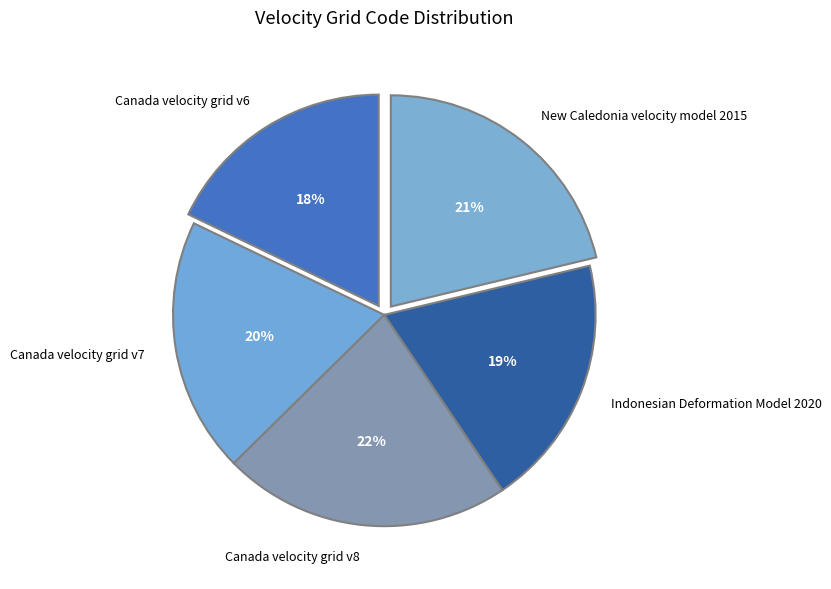

How many segments does this pie chart have?

5